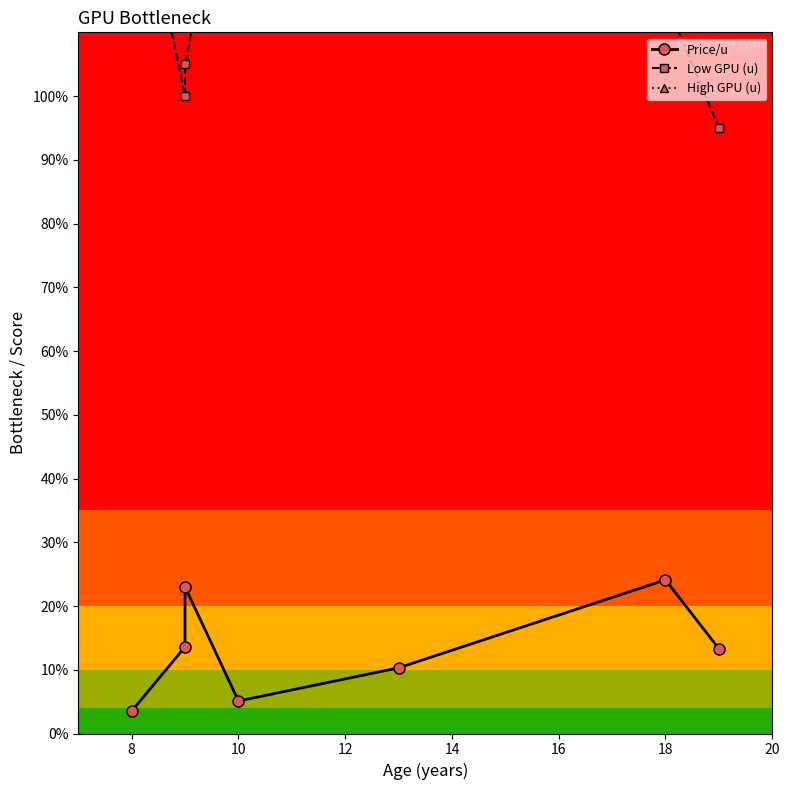

What is the difference between the maximum and minimum values in the High GPU (u) series?

650.0